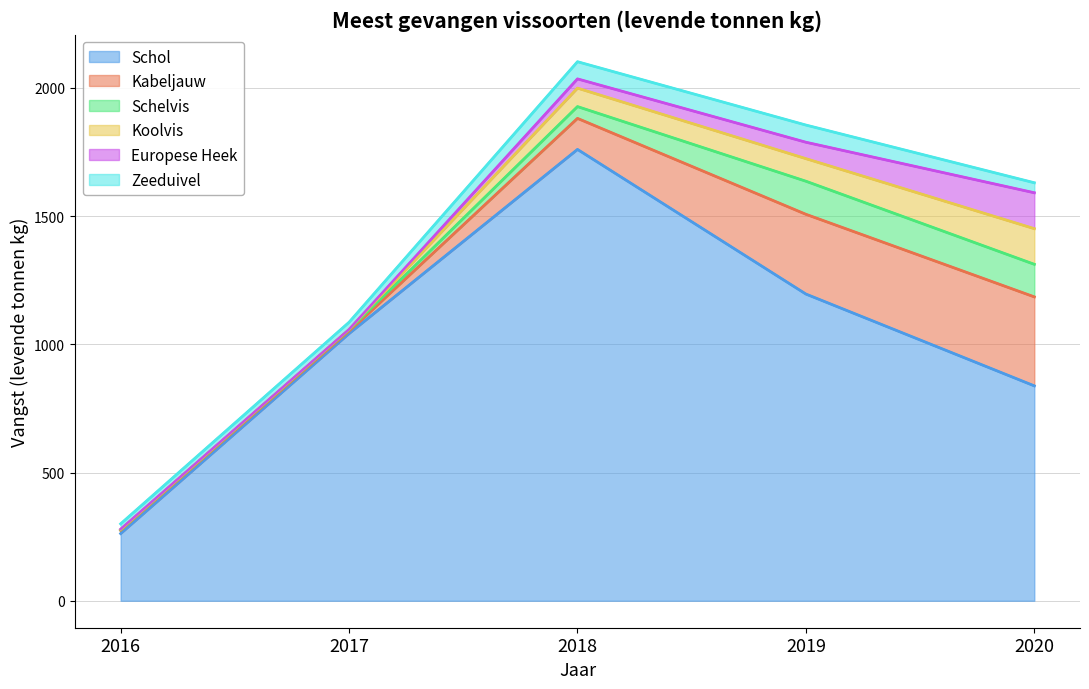

Is the value of Zeeduivel at 2017 greater than the value of Schelvis at 2017?

Yes